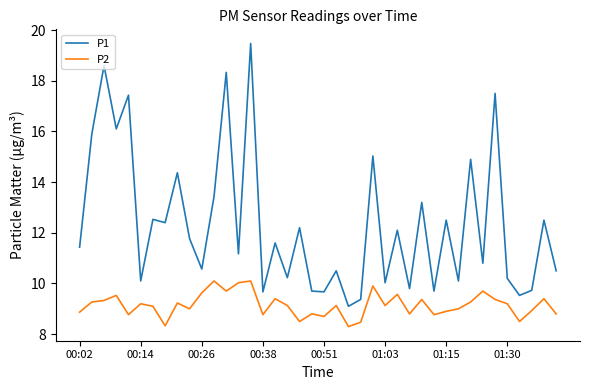

What is the minimum value for P2?

8.3